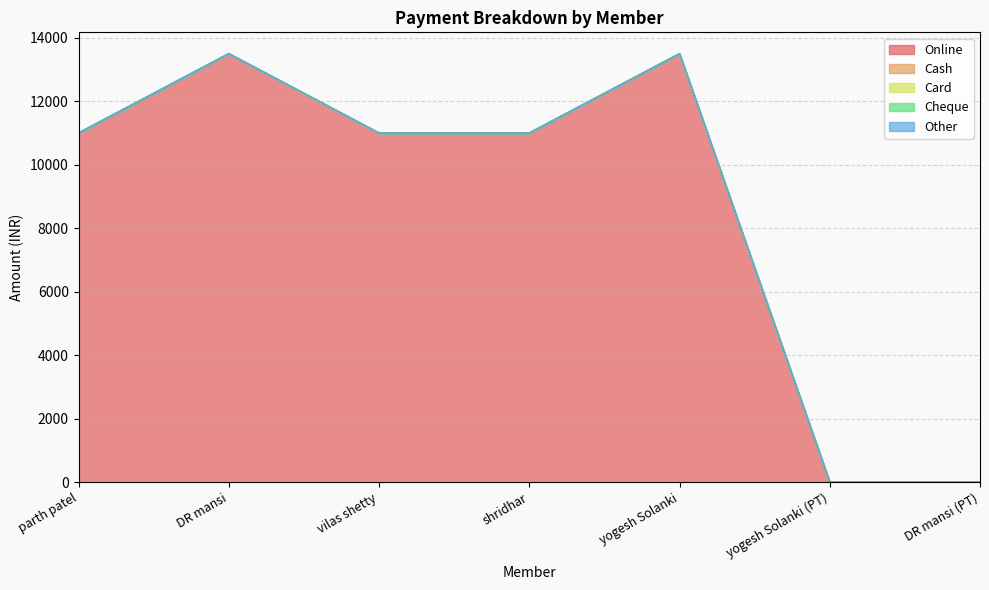

Reading left to right, what are all the values shown in this chart?

Online: 11000	13500	11000	11000	13500	0	0
Cash: 0	0	0	0	0	0	0
Card: 0	0	0	0	0	0	0
Cheque: 0	0	0	0	0	0	0
Other: 0	0	0	0	0	0	0